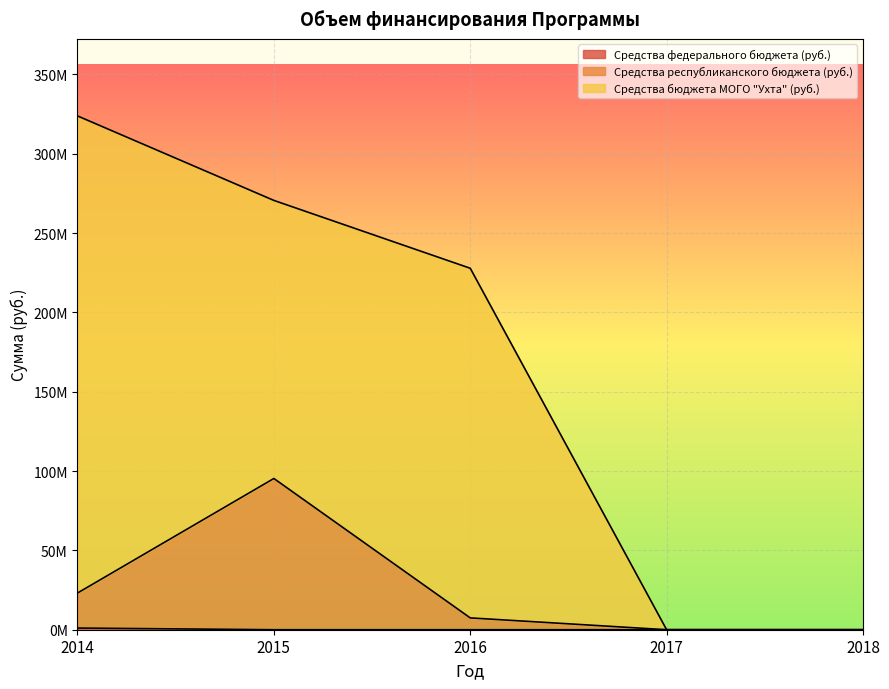

Is it true that Средства федерального бюджета (руб.) equals 467875.4 at 2016?

False